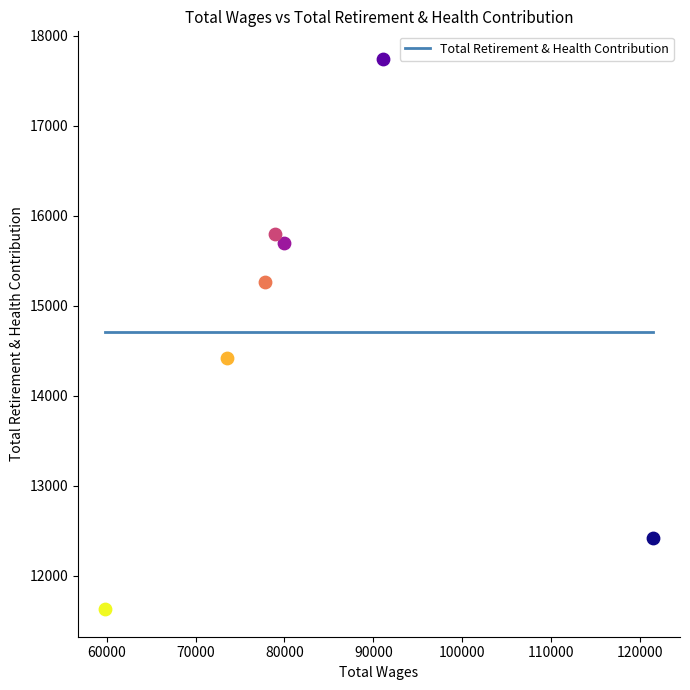

What is the ratio of the value at 78879.0 to the value at 73498.0?

1.1